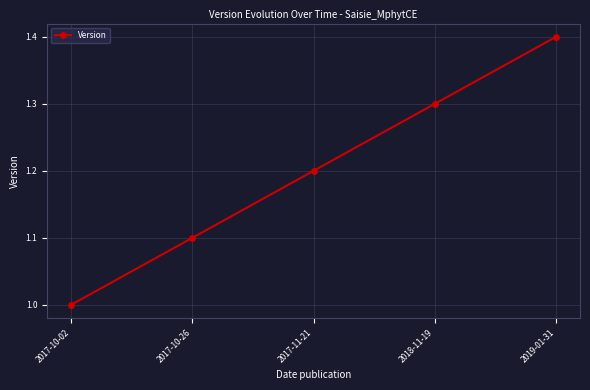

Rank the categories by value from lowest to highest.

2017-10-02, 2017-10-26, 2017-11-21, 2018-11-19, 2019-01-31